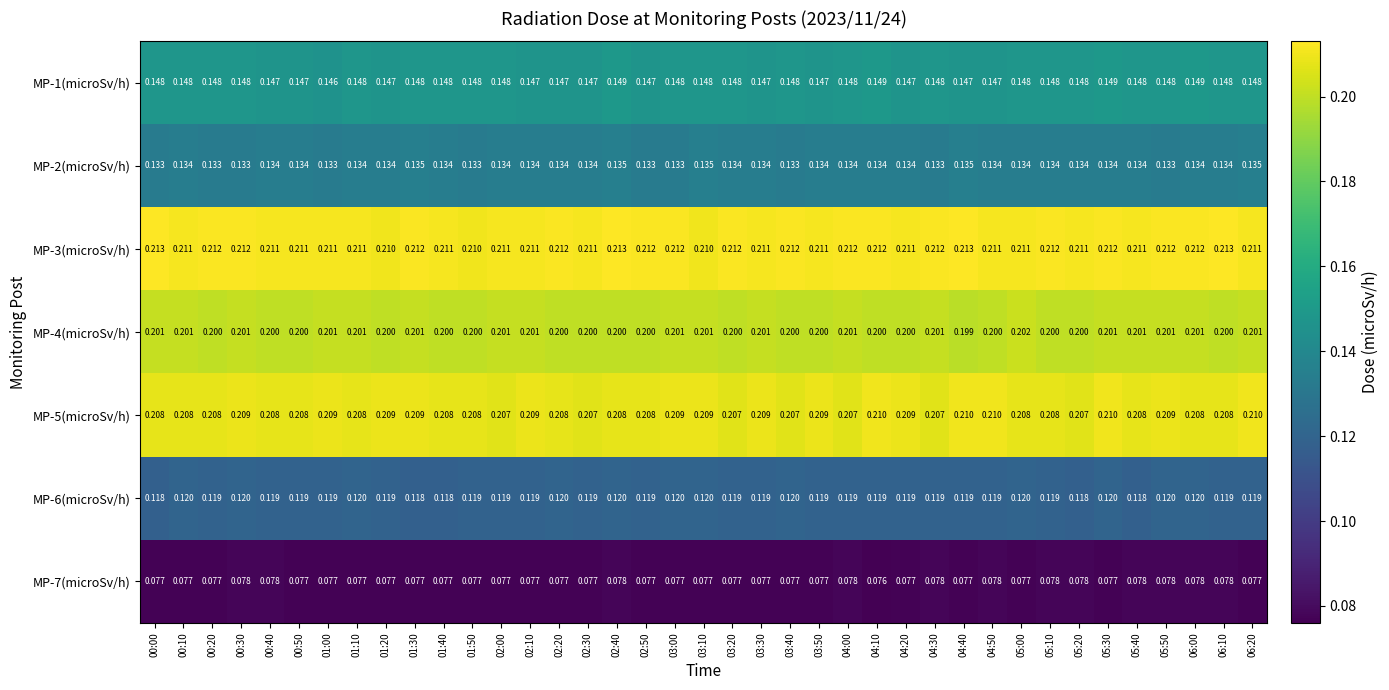

At 02:20, list the series in order from largest to smallest.

MP-3(microSv/h), MP-5(microSv/h), MP-4(microSv/h), MP-1(microSv/h), MP-2(microSv/h), MP-6(microSv/h), MP-7(microSv/h)